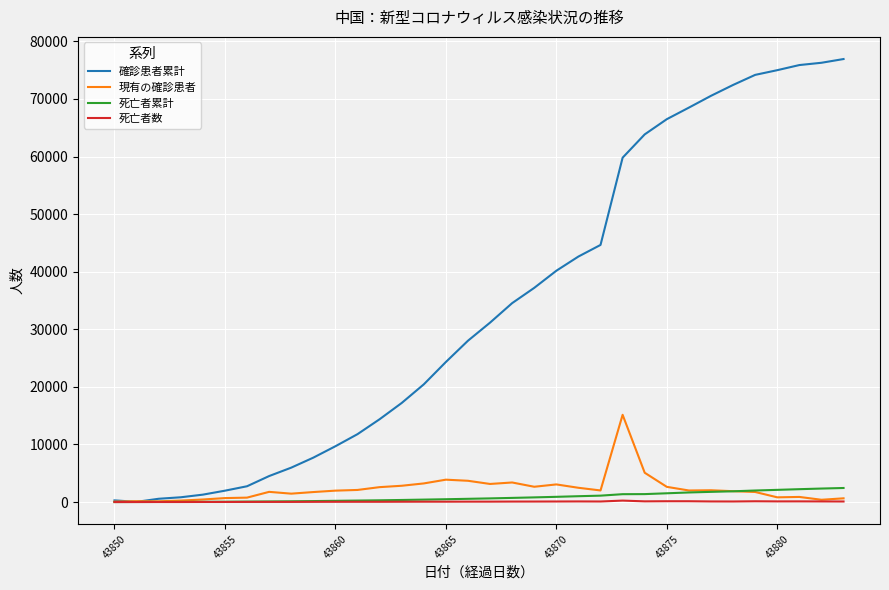

What is the greatest value displayed?

76936